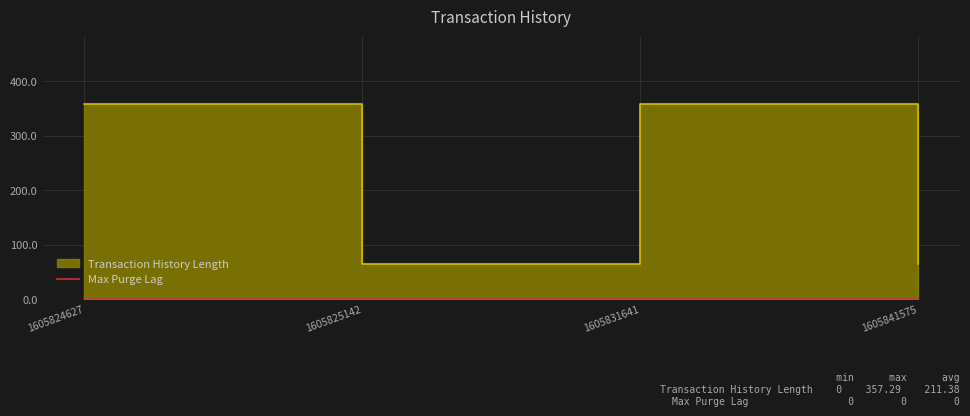

Read the value at 1605824627.

357.3